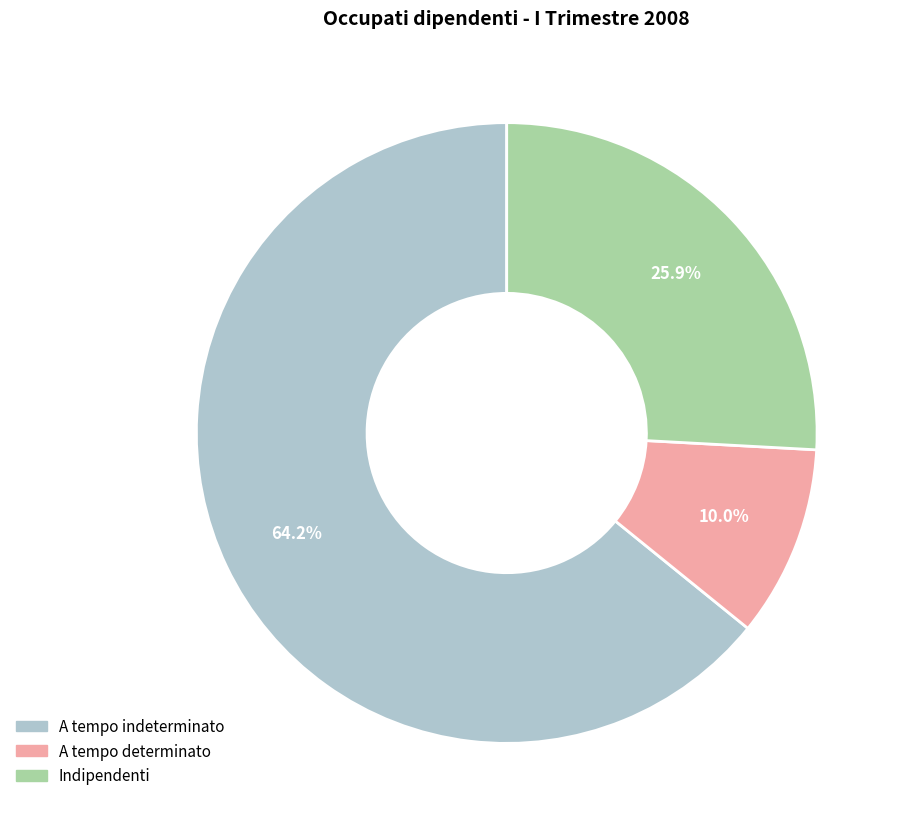

What percentage is the A tempo indeterminato slice, to the nearest percent?

64%